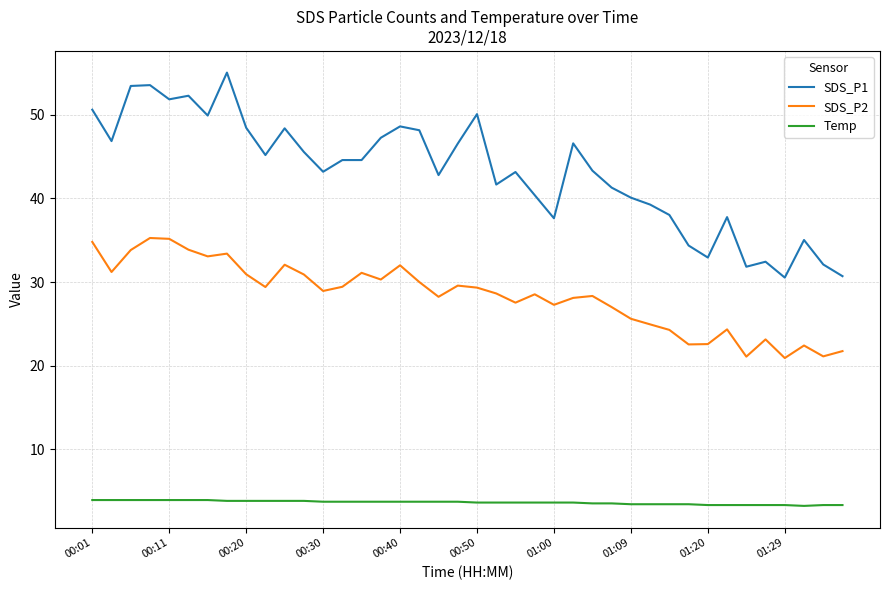

List the series in order of their overall mean, lowest first.

Temp, SDS_P2, SDS_P1